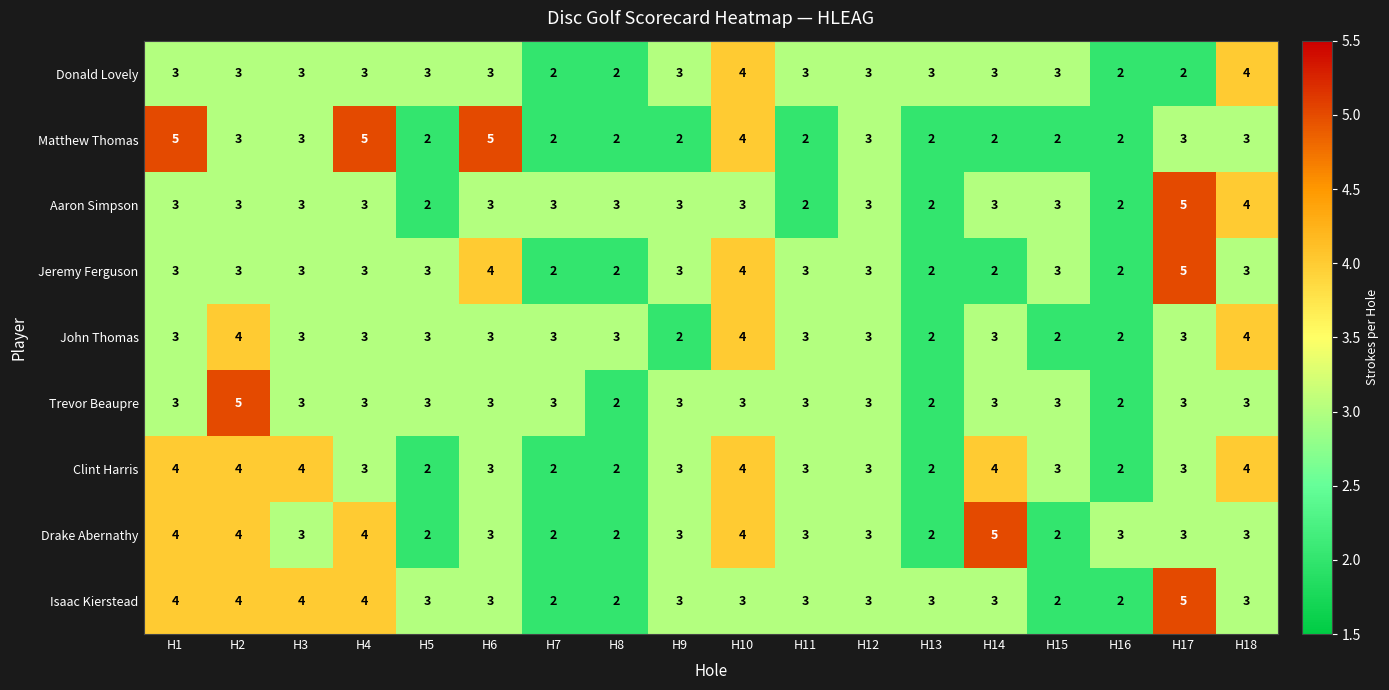

What is the difference between the highest and lowest values at H3?

1